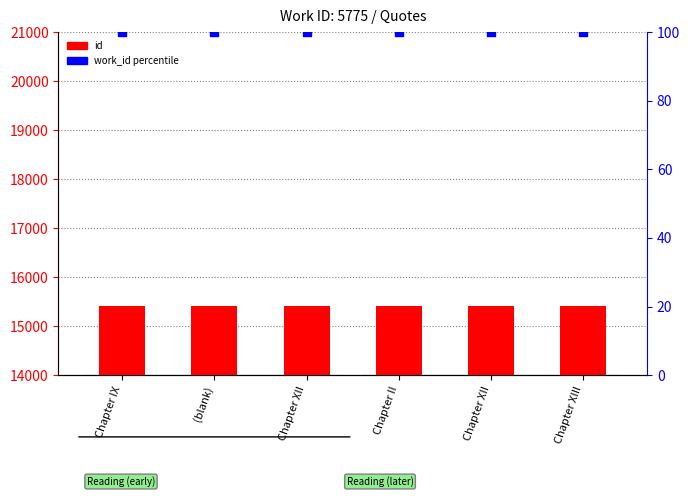

Which series has the largest total across all categories?

id